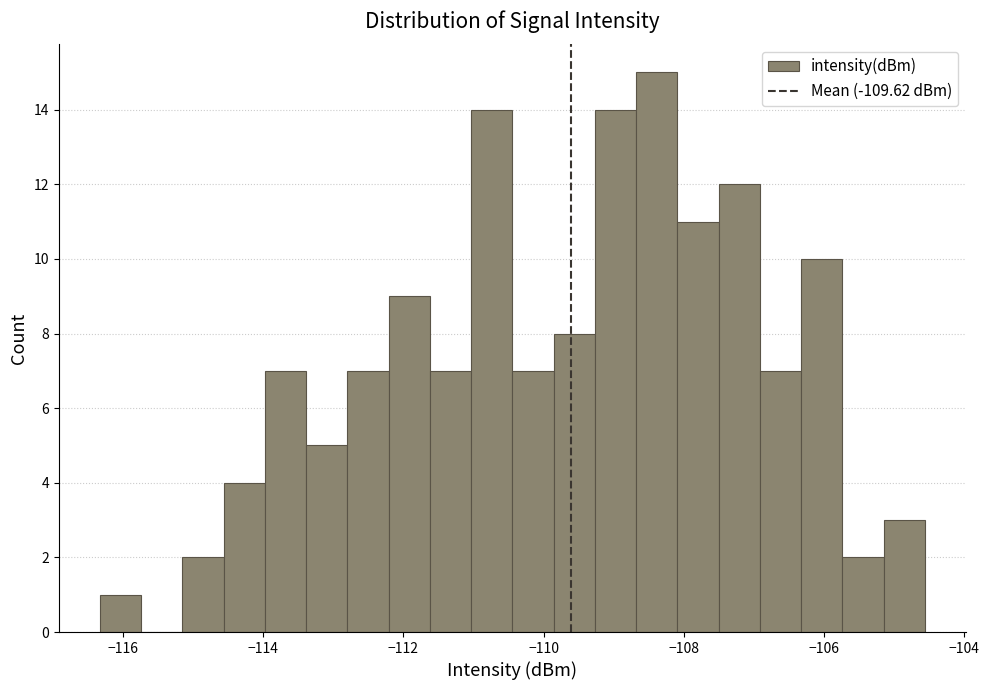

Read against the x-axis, roughly where is the centre of the tallest bar?

-108.4